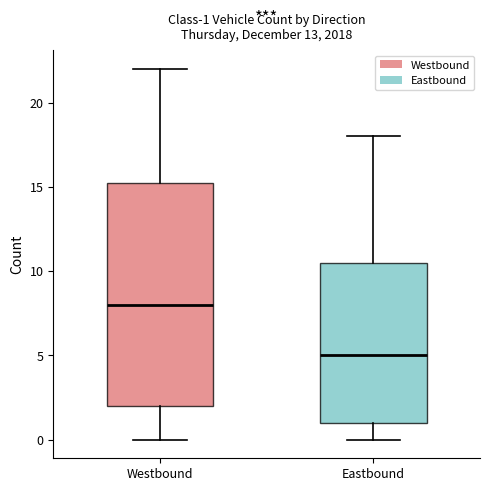

Comparing the boxes themselves (not the whiskers), which one is the tallest?

Westbound